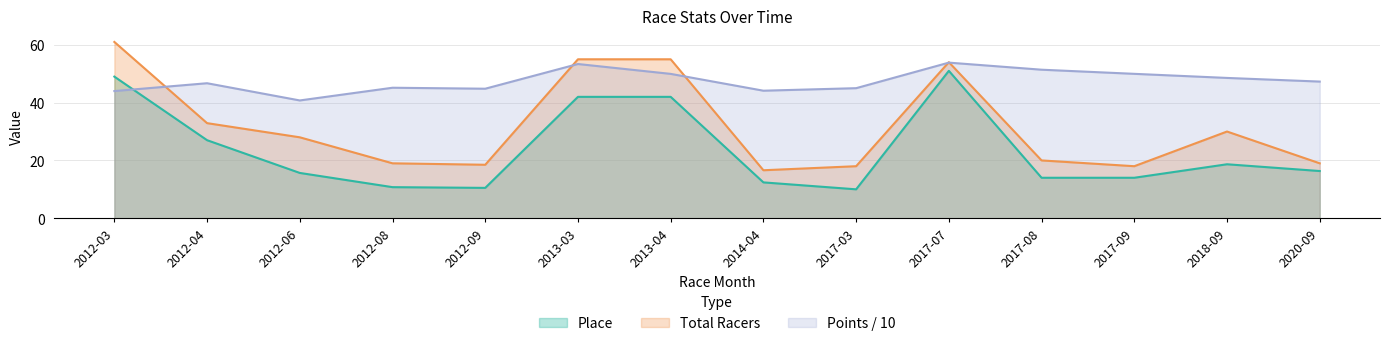

Reading left to right, list all the values displayed in this chart.

Place: 49.0	27.0	15.7	10.8	10.5	42.0	42.0	12.4	10.0	51.0	14.0	14.0	18.7	16.3
Total Racers: 61.0	32.9	28.0	19.0	18.5	55.0	55.0	16.6	18.0	54.0	20.0	18.0	30.0	19.0
Points: 44.0	46.7	40.8	45.2	44.8	53.4	49.9	44.1	45.0	53.8	51.4	50.0	48.5	47.3